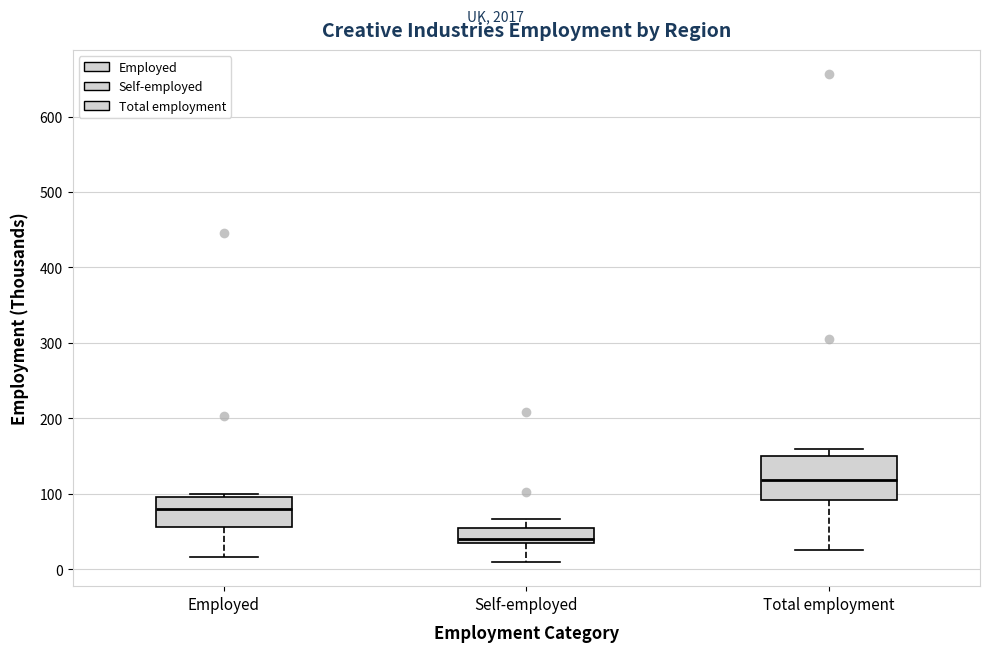

Reading left to right, transcribe this box plot: for each box, give where its median line is, the range the box spans, and where its two whiskers end, as read against the y-axis. The values are not printed on the chart, so give them approximately, as read against the axis.

Employed: median 80, box 60 to 100, whiskers 20 to 100 (just above the box's upper edge)
Self-employed: median 40, box 30 to 60, whiskers 10 to 70
Total employment: median 120, box 90 to 150, whiskers 30 to 160